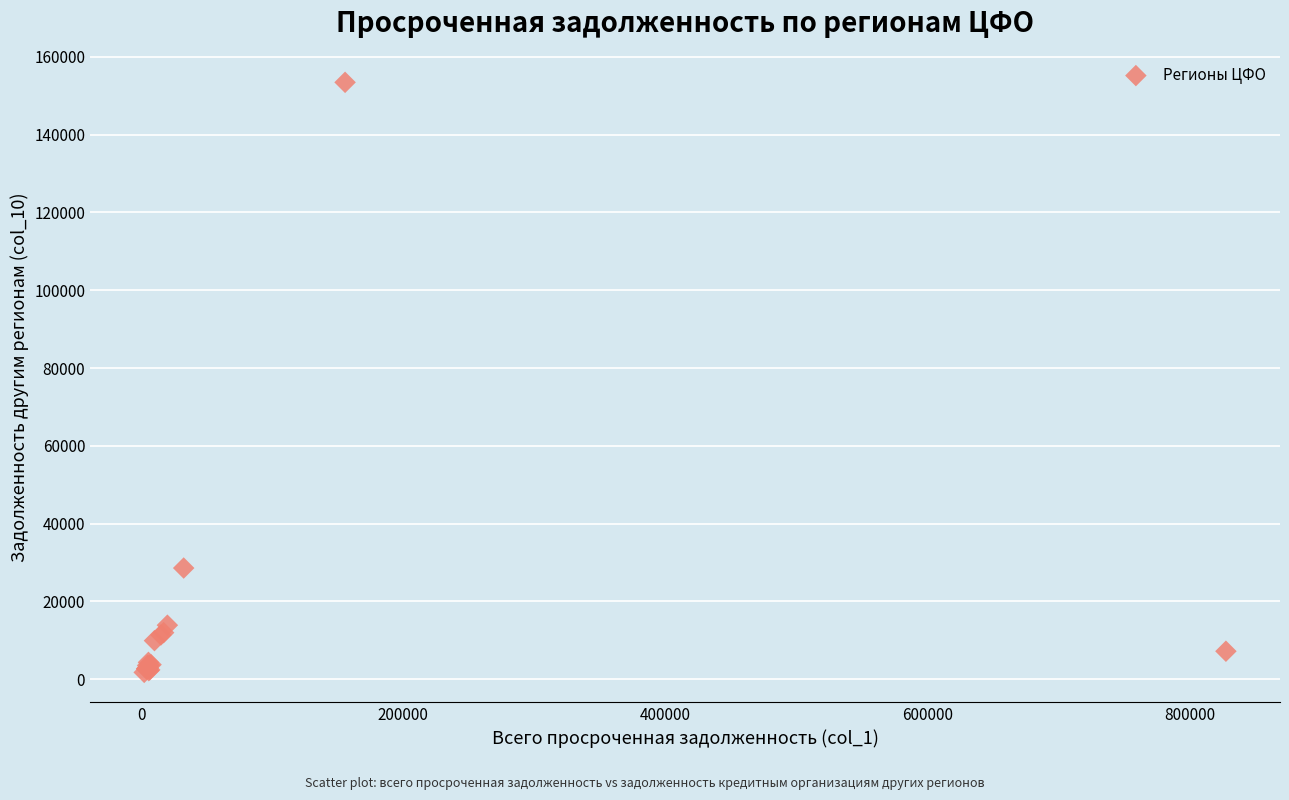

What Y value in the scatter plot is closest to 77600?

28564